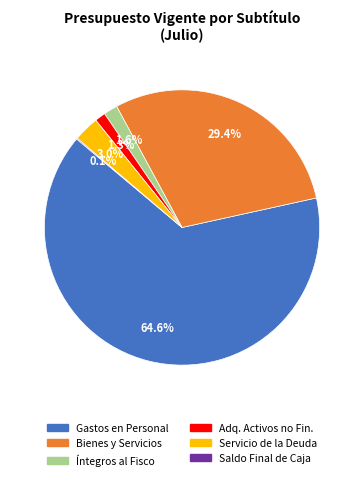

Between Adq. Activos no Fin. and Gastos en Personal, which is larger?

Gastos en Personal